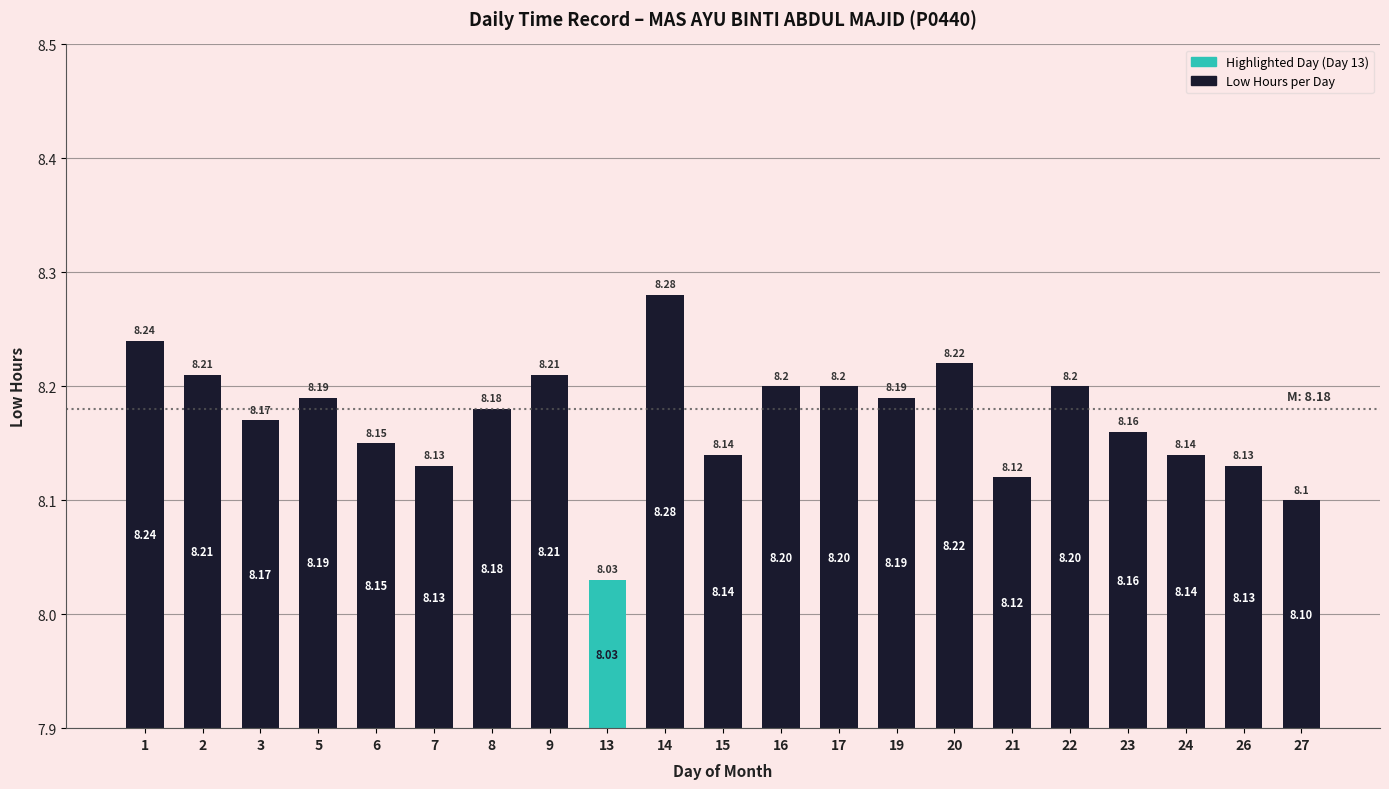

At which category does the chart reach its peak across all series?

14